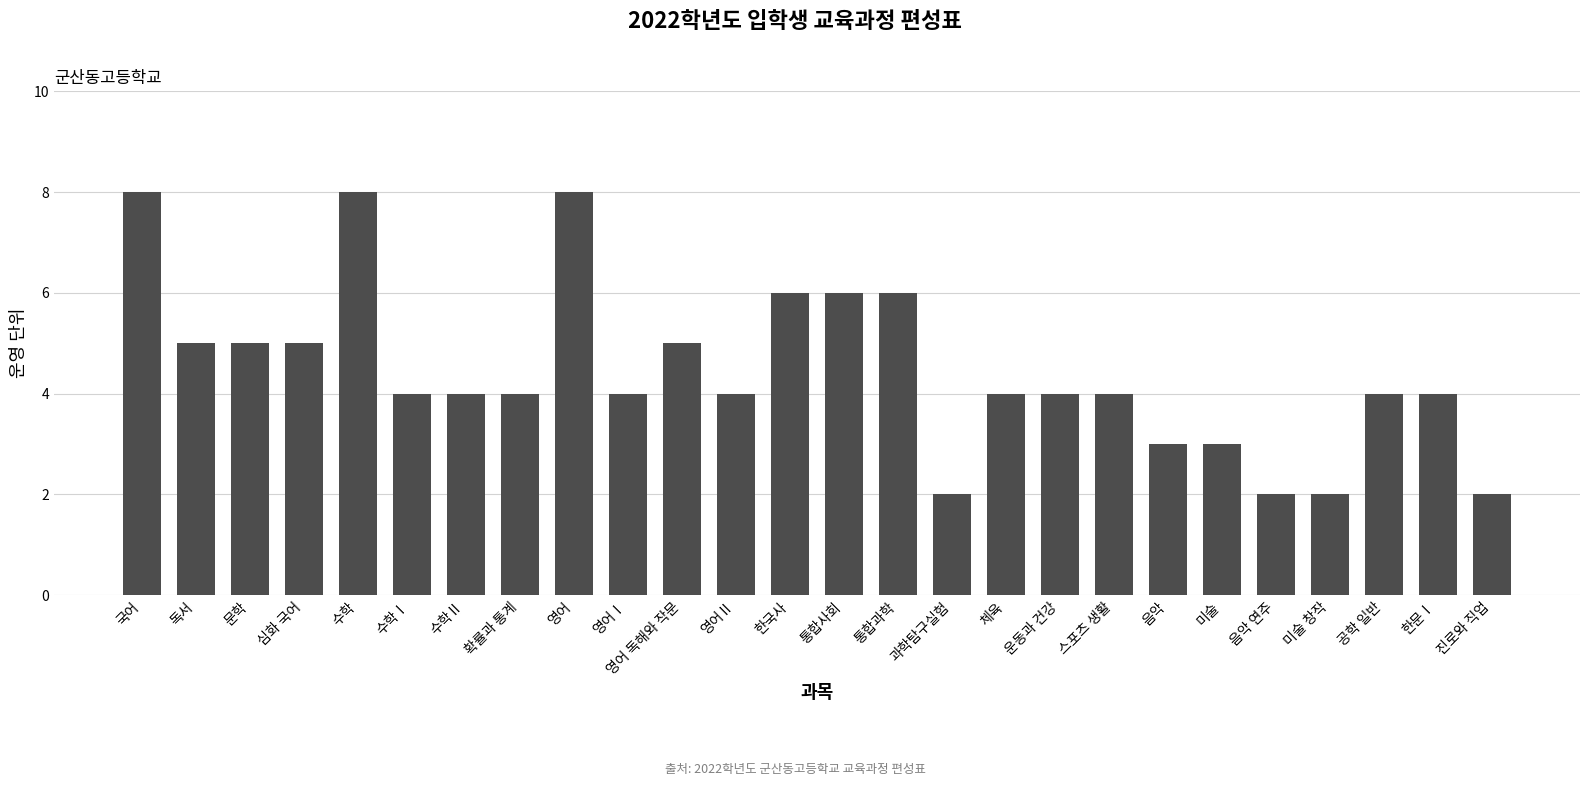

Where does the data first go above 4?

국어